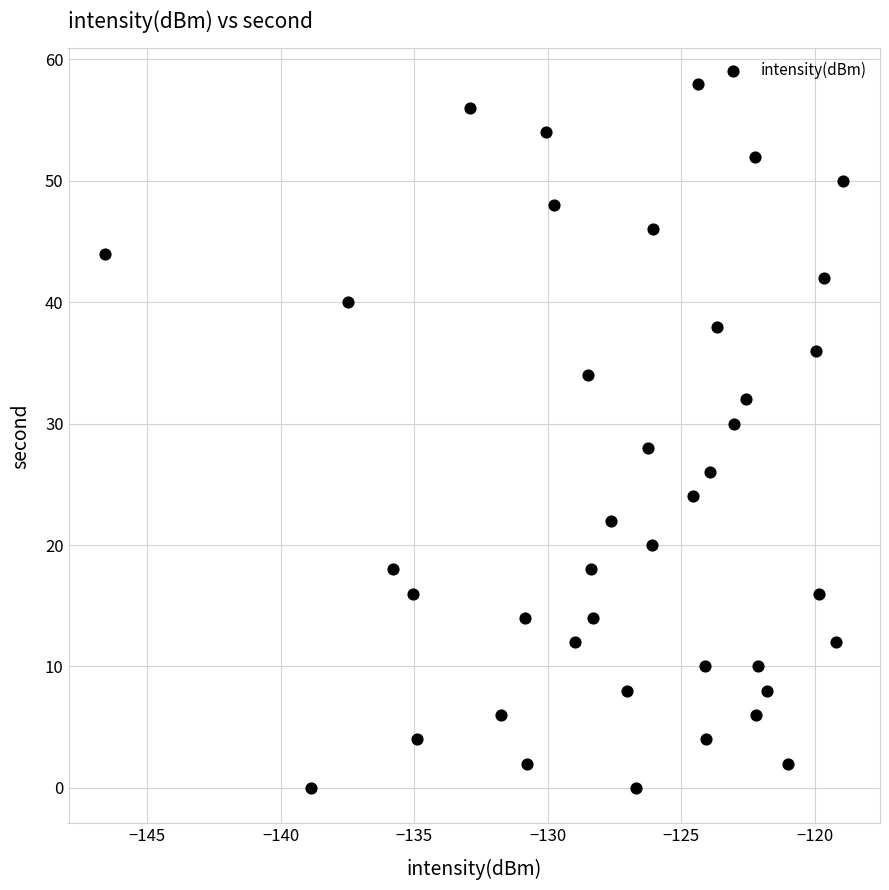

What is the range of Y values (max minus min)?

58